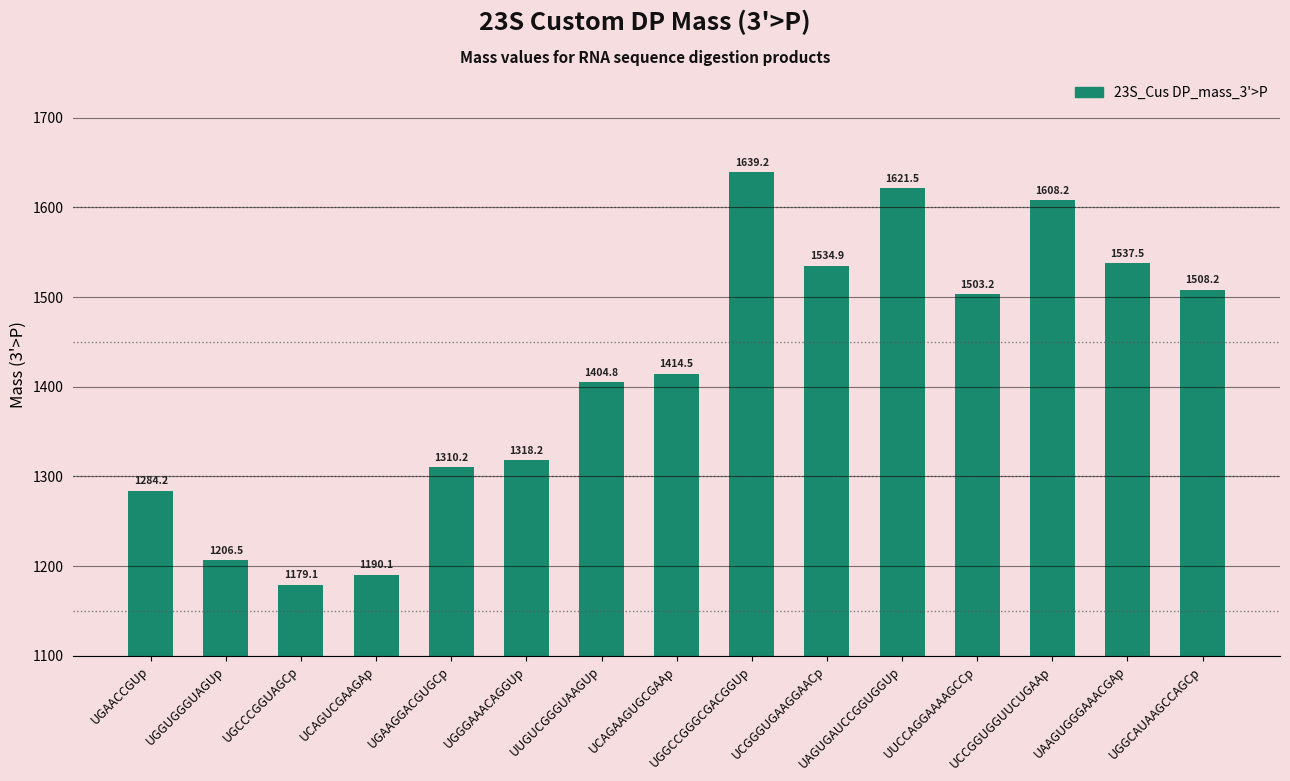

What is the change in value from UCGGGUGAAGGAACp to UAAGUGGGAAACGAp?

+2.7